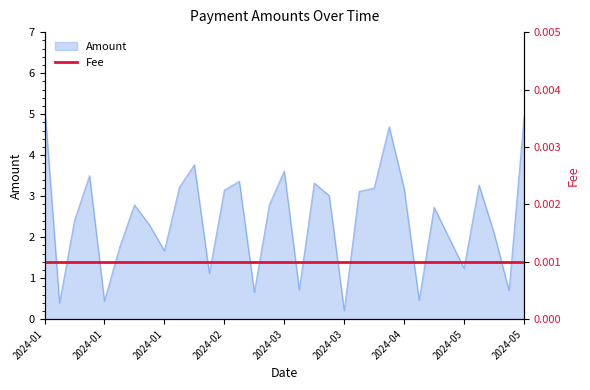

At which label is the value closest to 2?

2024-05-03